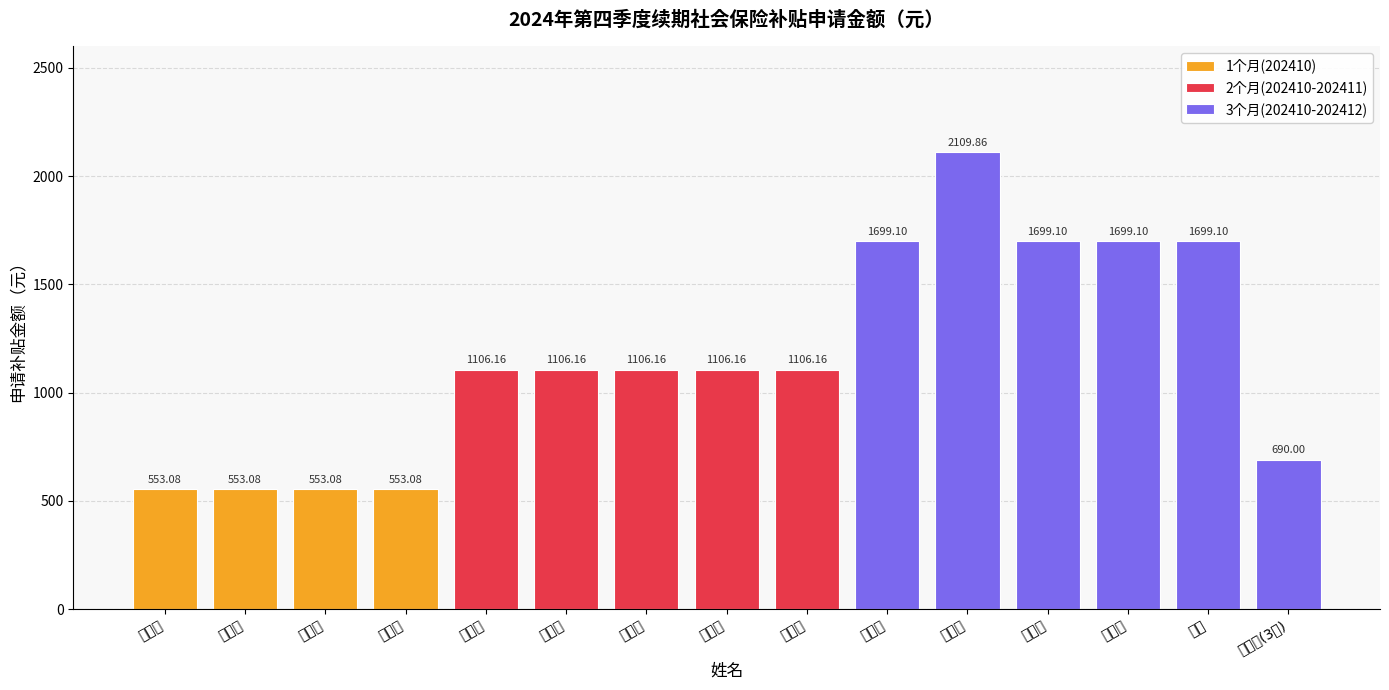

What is the maximum value for 3个月(202410-202412)?

2109.9